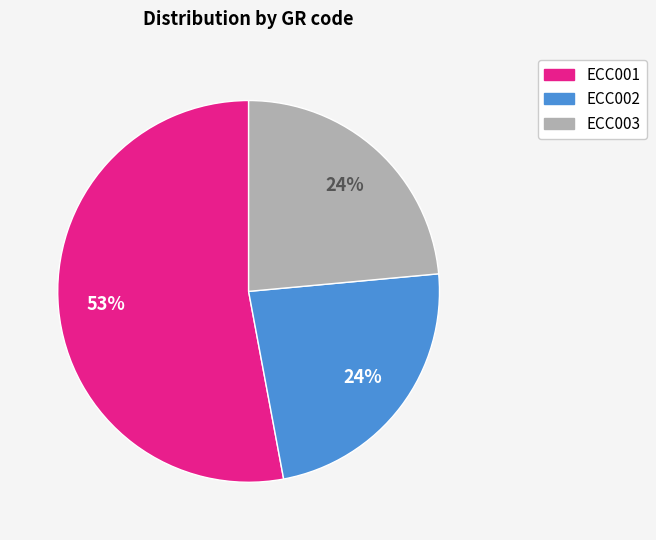

What is the majority slice?

ECC001